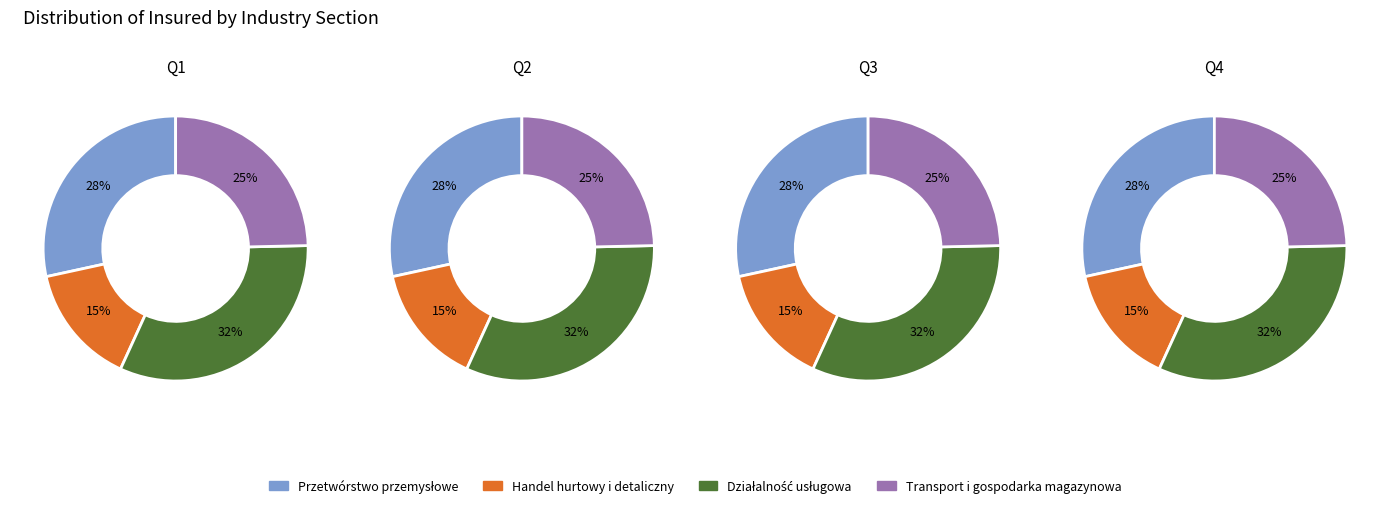

What percentage is the 1 slice, to the nearest percent?

25%